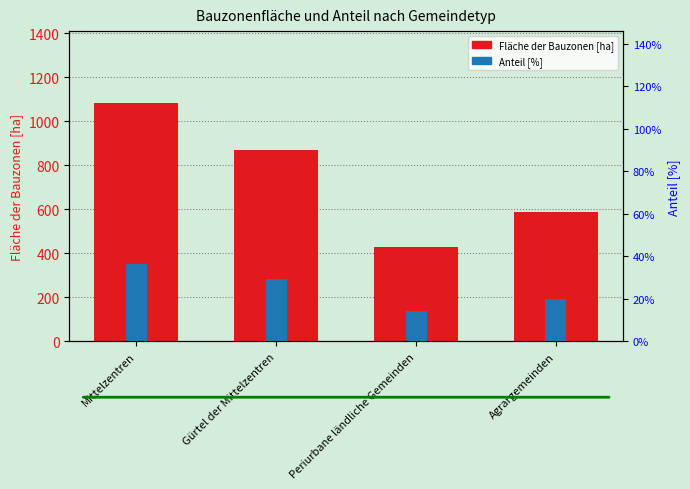

What are all the series names shown in the legend?

Fläche der Bauzonen [ha], Anteil [%]